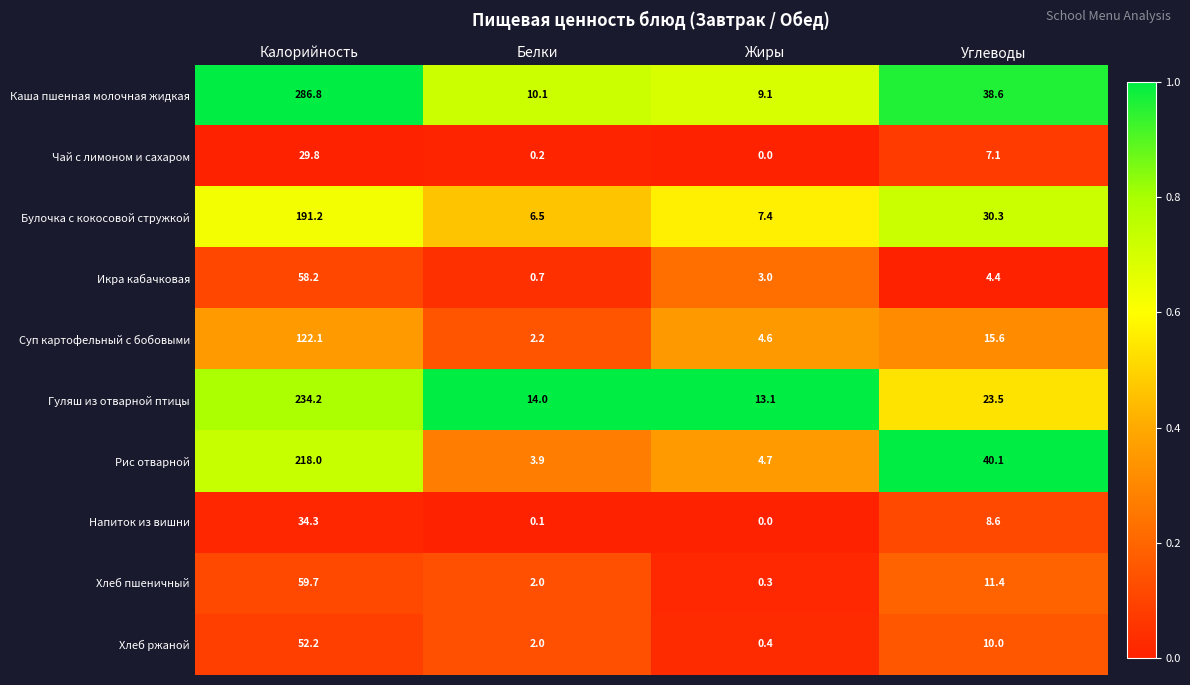

What is the spread (max minus min) of values at Белки?

13.9